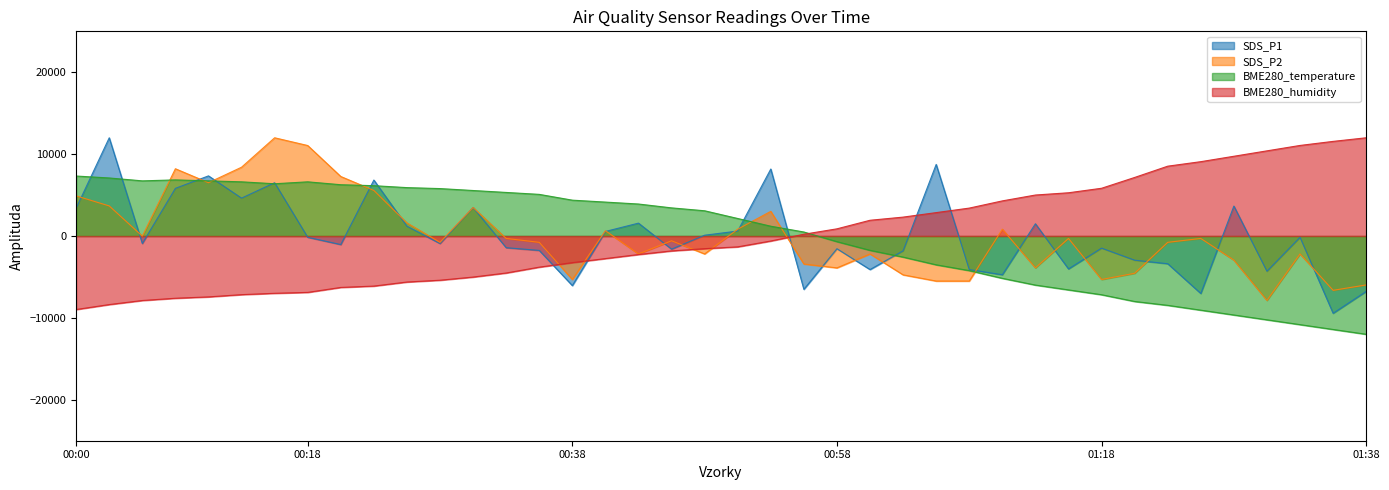

Which label corresponds to the largest value in the chart?

2021/06/30 00:03:25